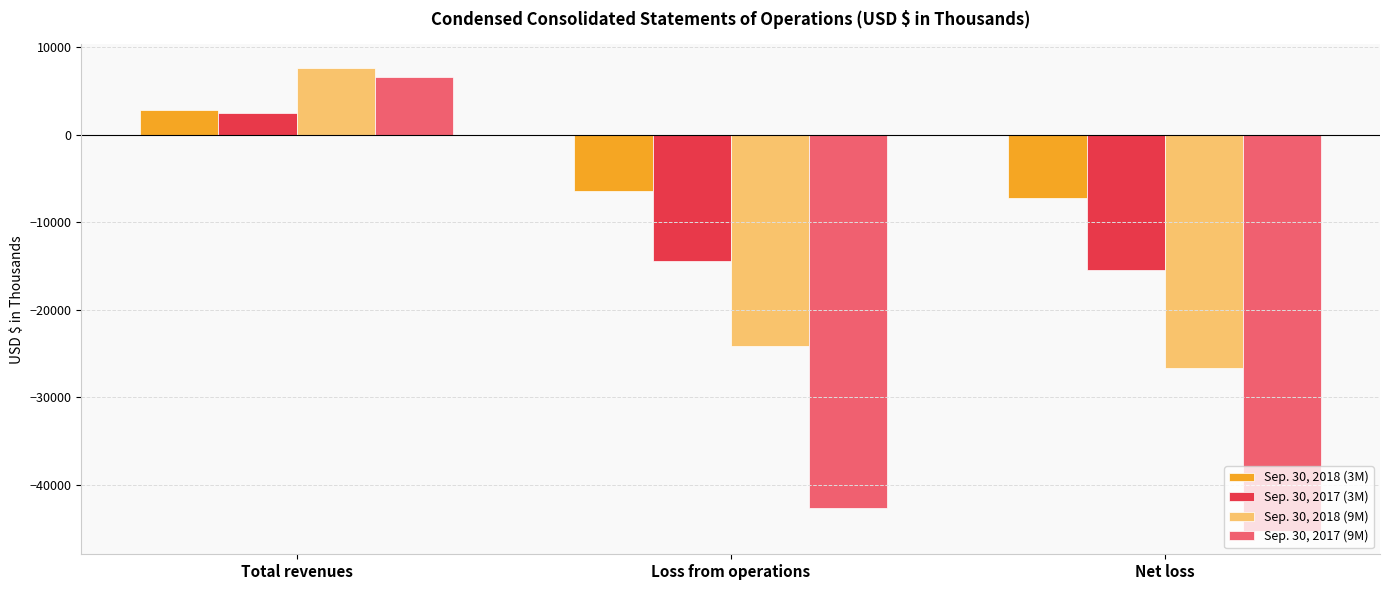

How many categories are shown in the chart?

3